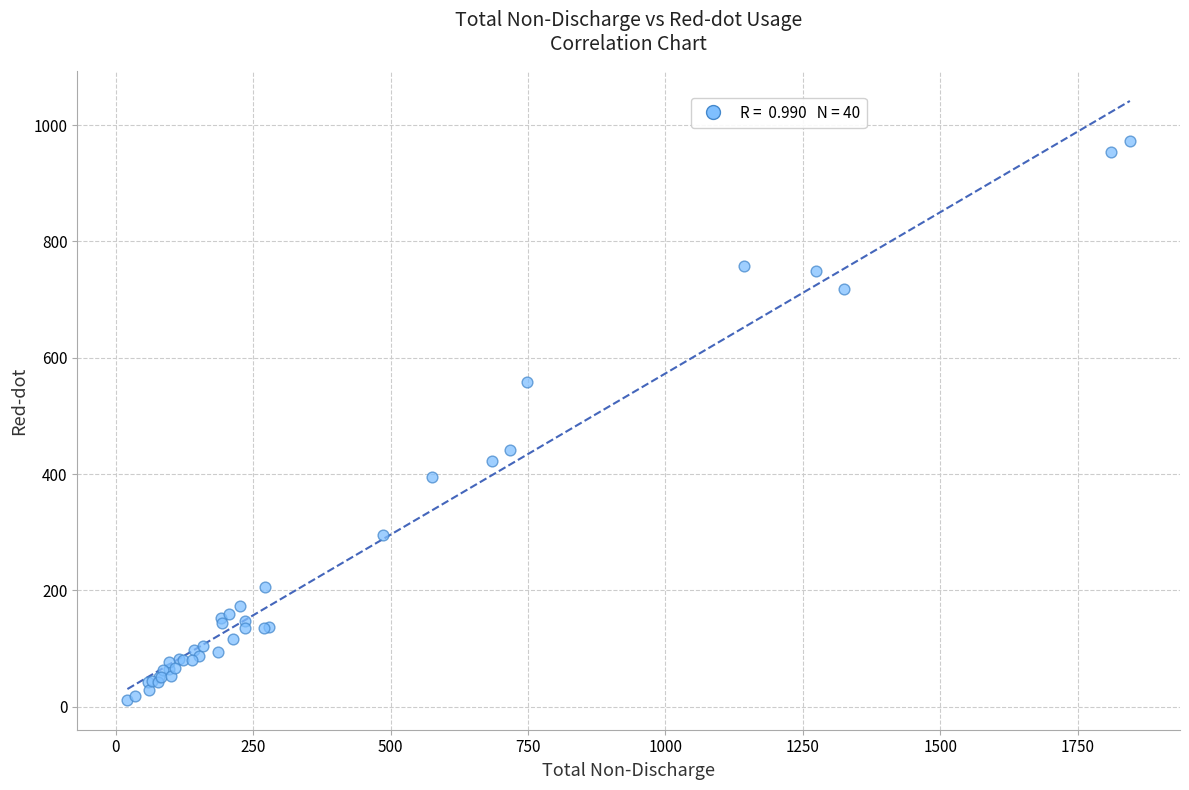

What Y value in the scatter plot is closest to 492?

442